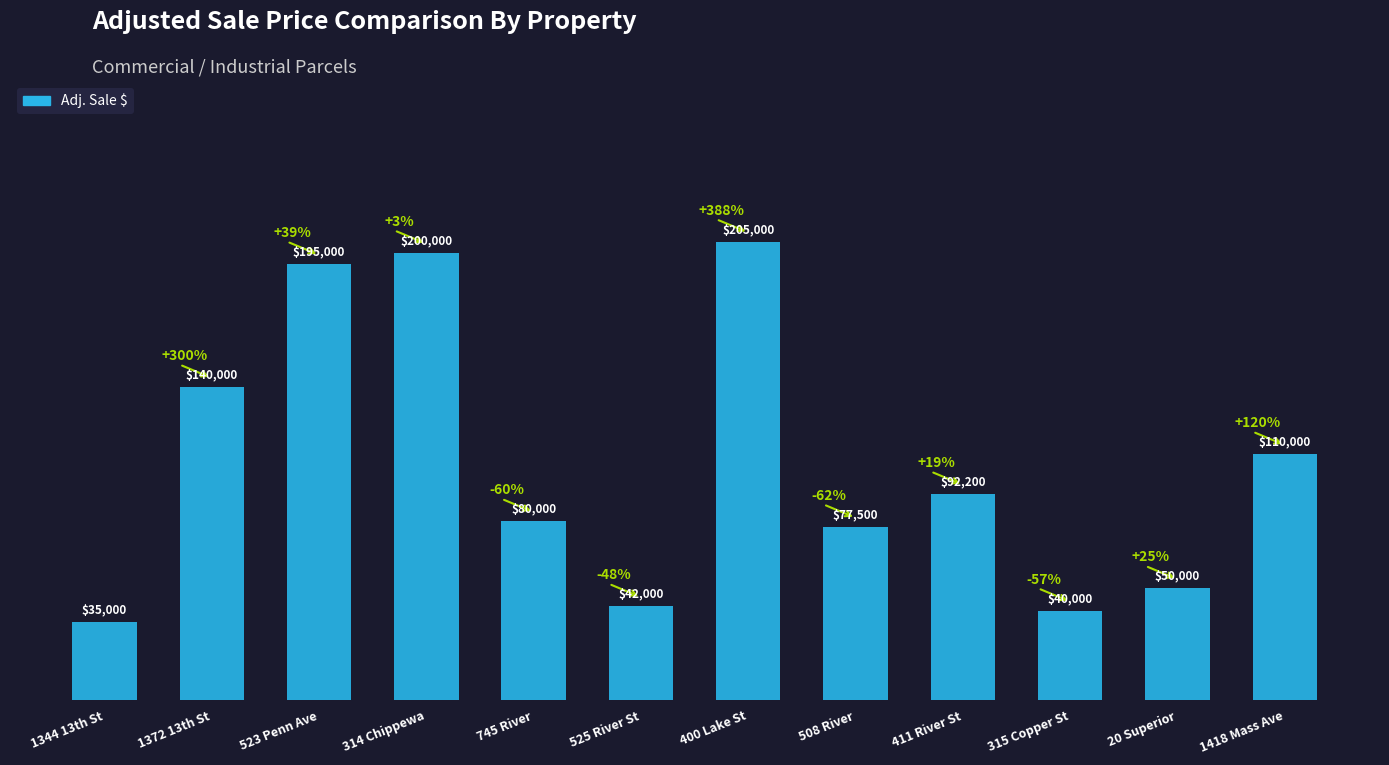

Which has a higher value, 1418 Mass Ave or 1372 13th St?

1372 13th St